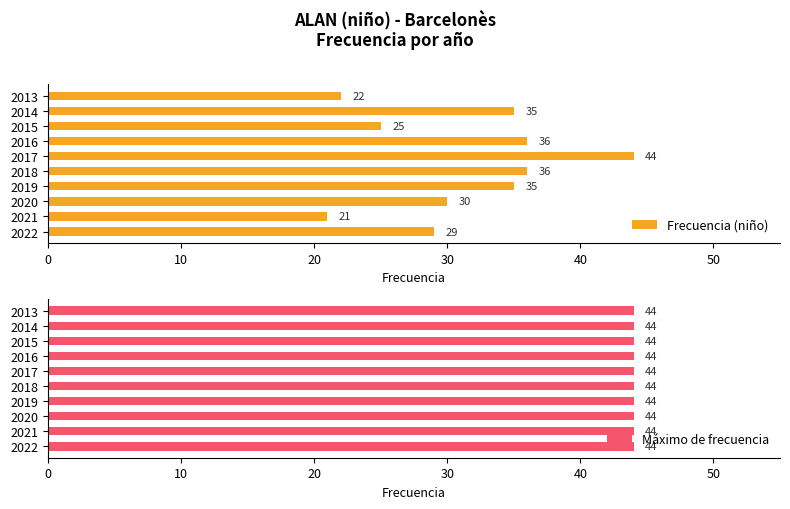

List the series in order of their peak value, highest first.

Frecuencia (niño), Máximo de frecuencia